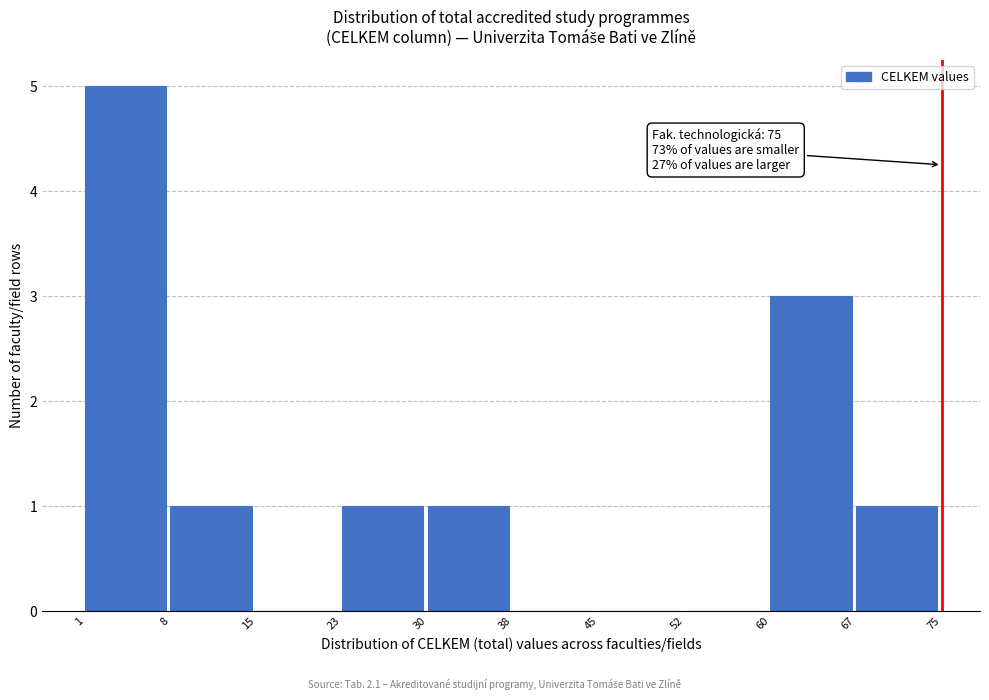

Which range on the x-axis has the tallest bar?

1 to 8